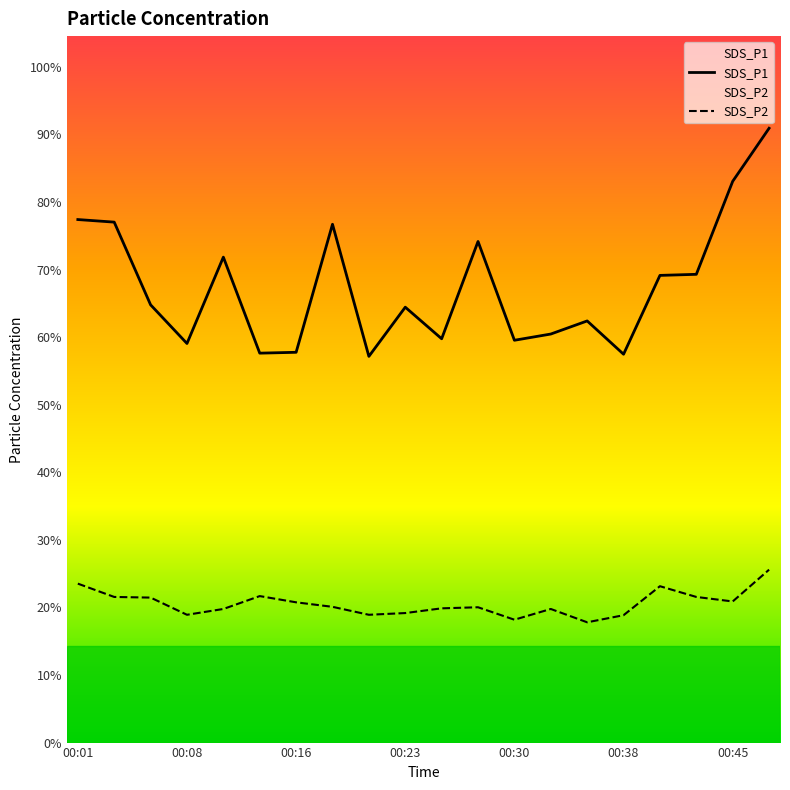

Where does the SDS_P1 series first go above 20?

00:01